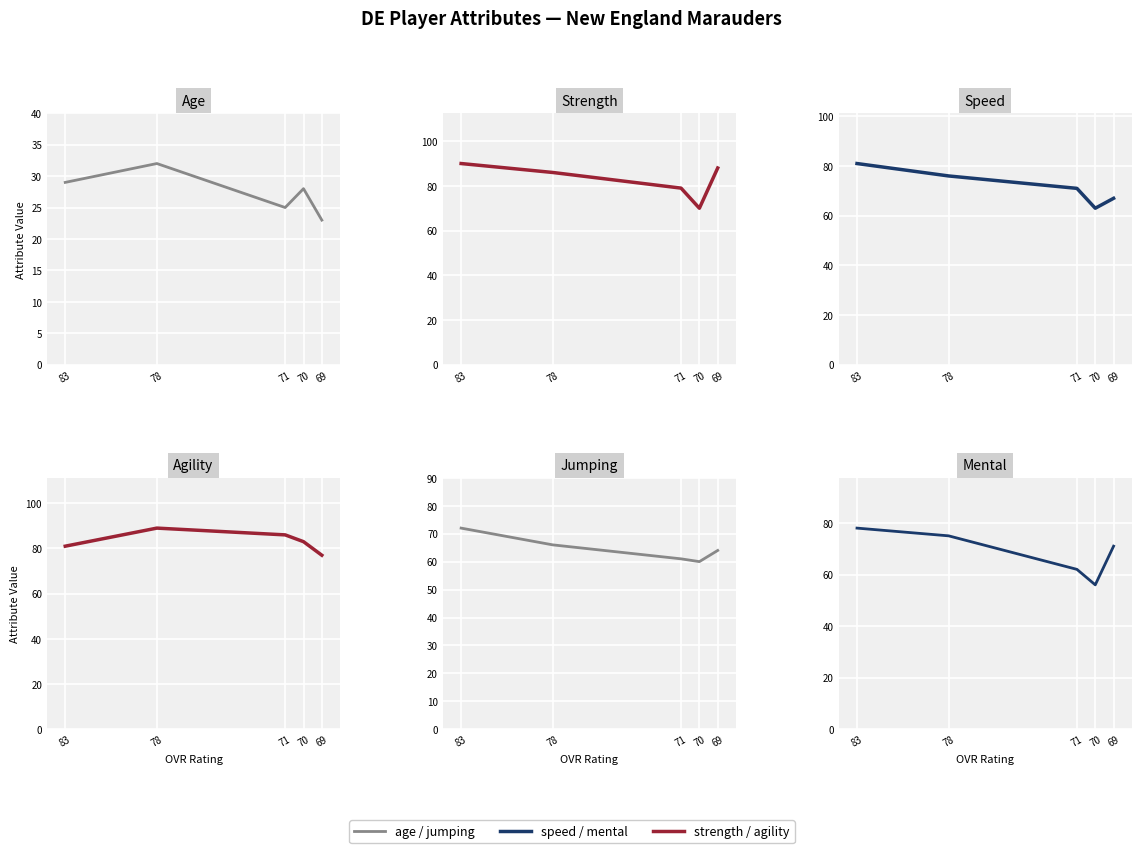

What is the maximum value shown in the chart?

90